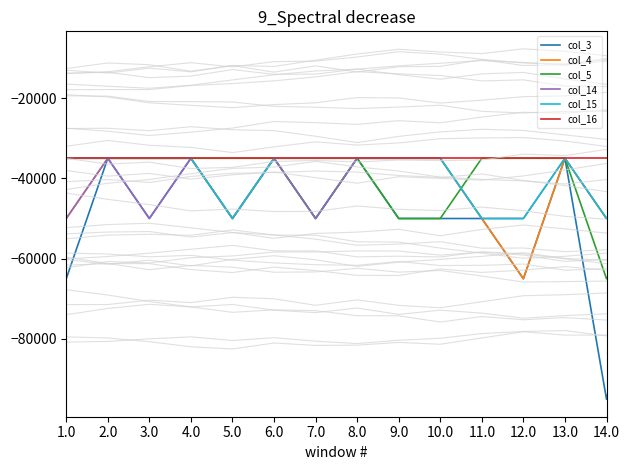

Rank the series by their maximum value, from lowest to highest.

col_3, col_4, col_5, col_14, col_15, col_16